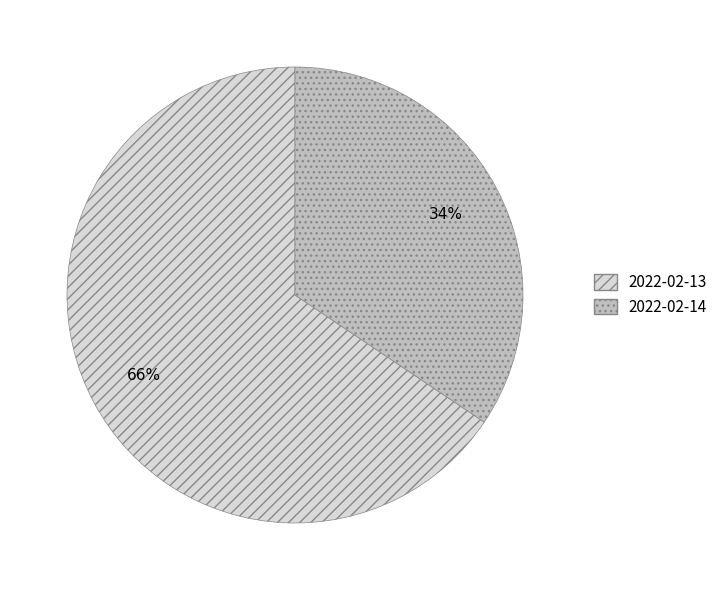

Which has a higher value, 2022-02-13 or 2022-02-14?

2022-02-13